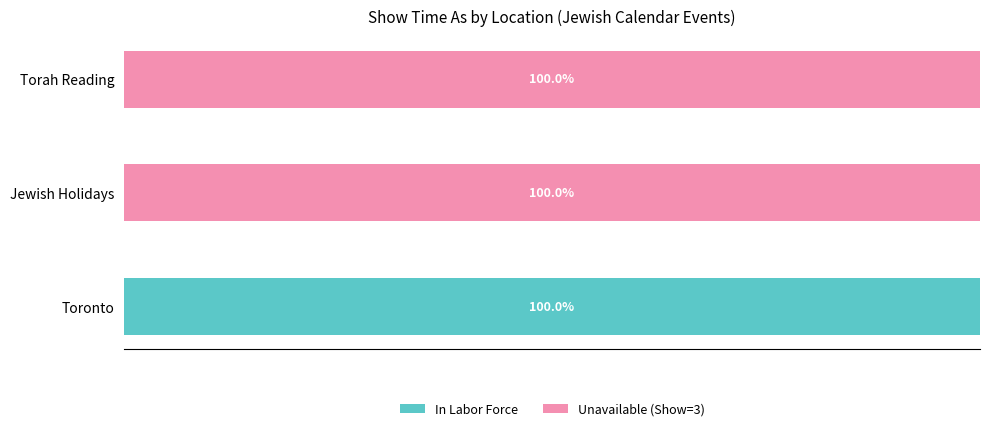

Reading left to right, transcribe all the data shown in this chart.

In Labor Force: 100	0	0
Unavailable (Show=3): 0	100	100